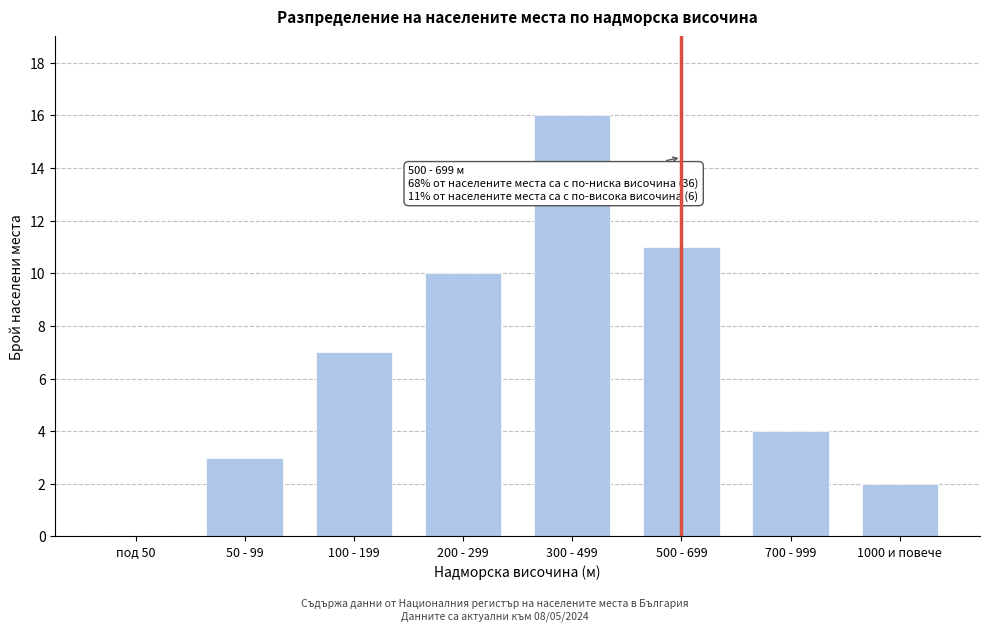

Read the value at 700 - 999.

4